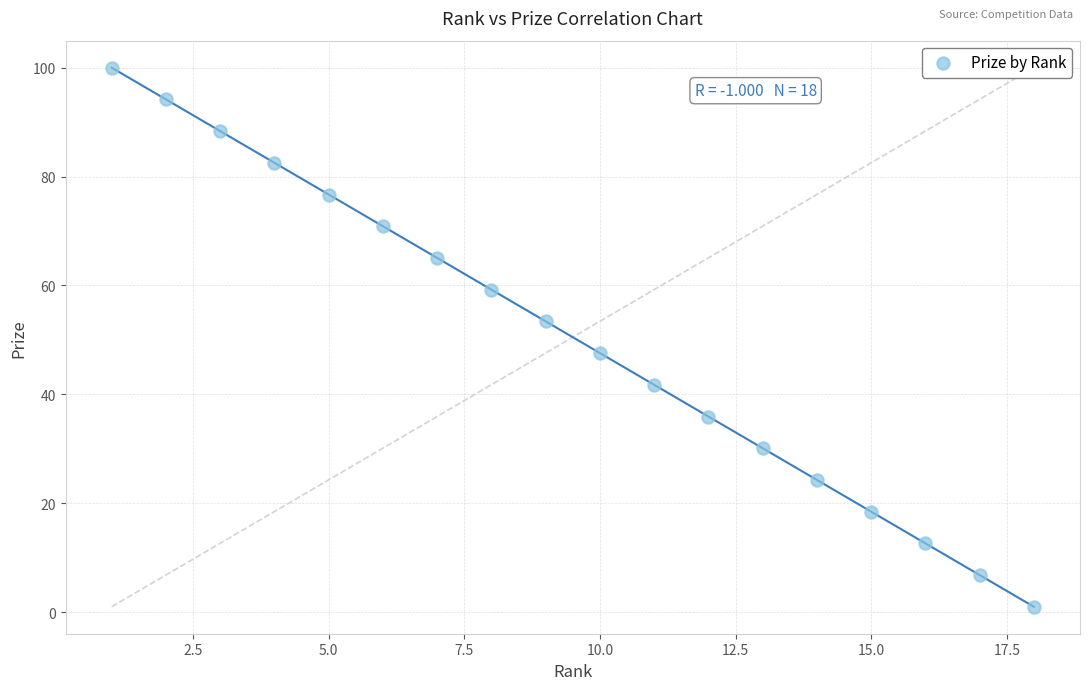

What is the range of Y values (max minus min)?

99.0